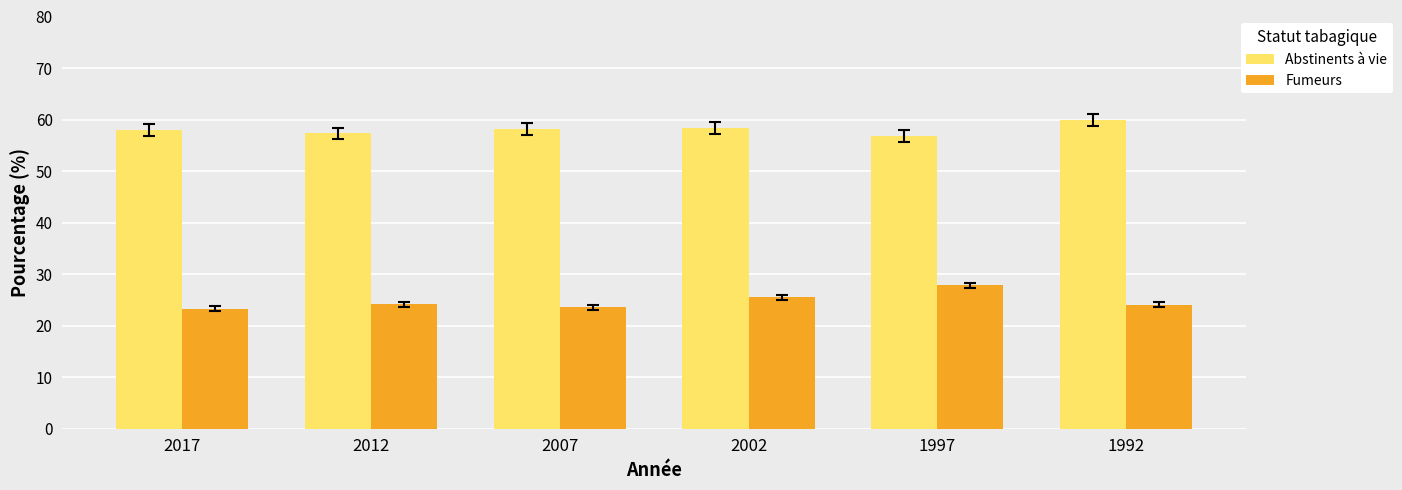

At which category does the chart reach its peak across all series?

1992